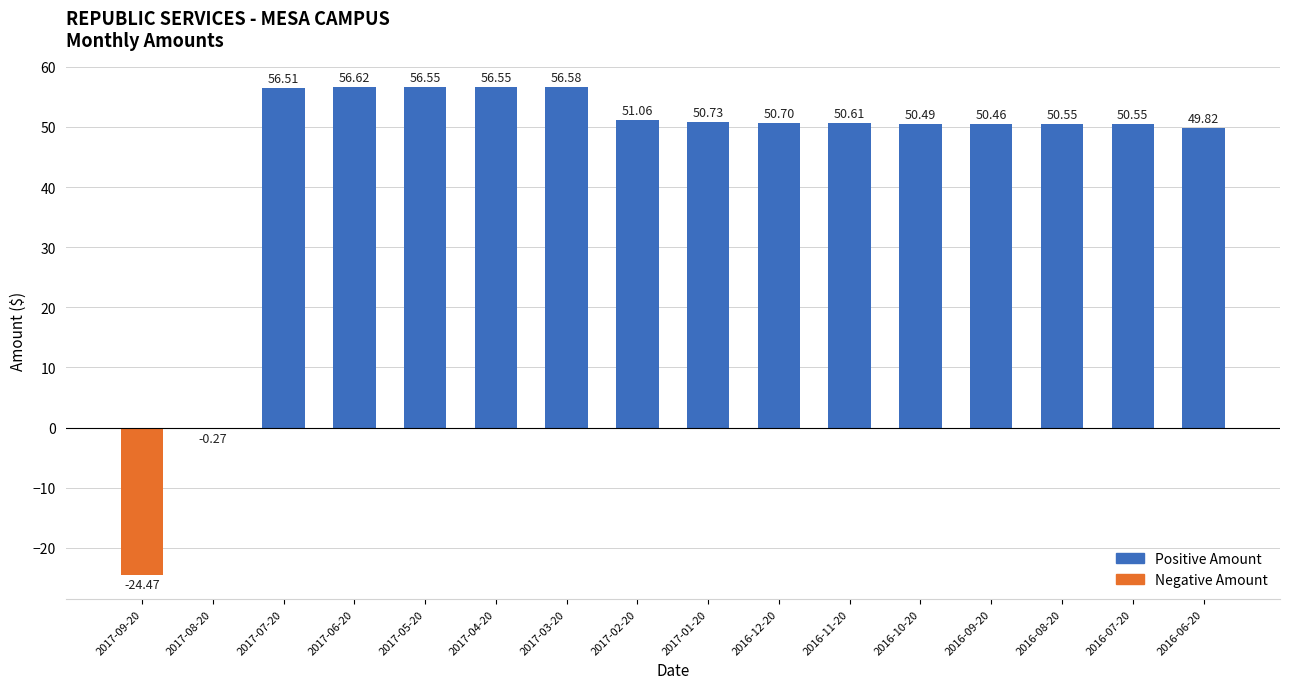

What is the label of the 11th bar from the left?

2016-11-20